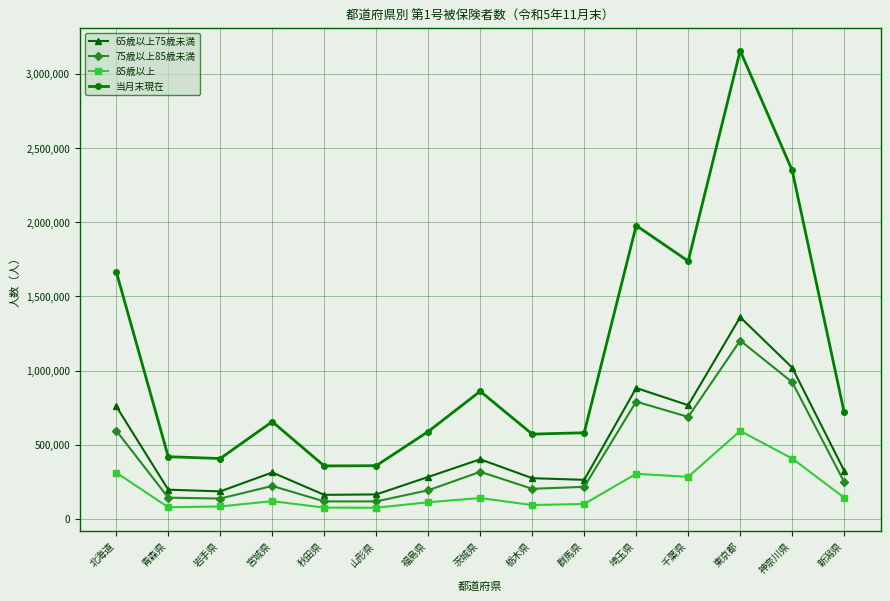

What is the average value of the 85歳以上 series?

195172